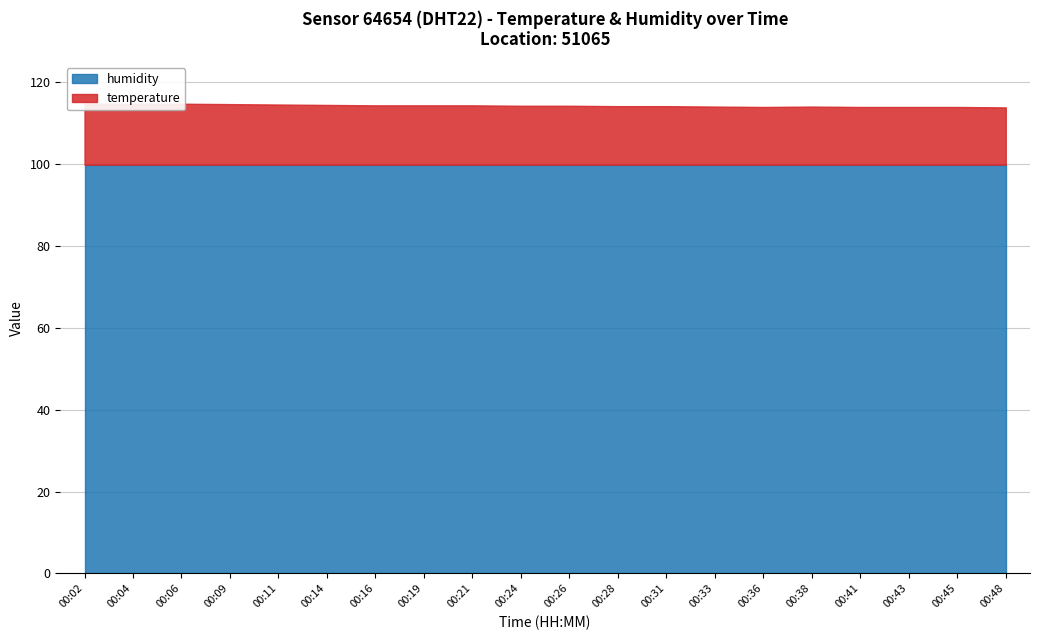

True or false: the data shows 114.1 at 00:33.

True